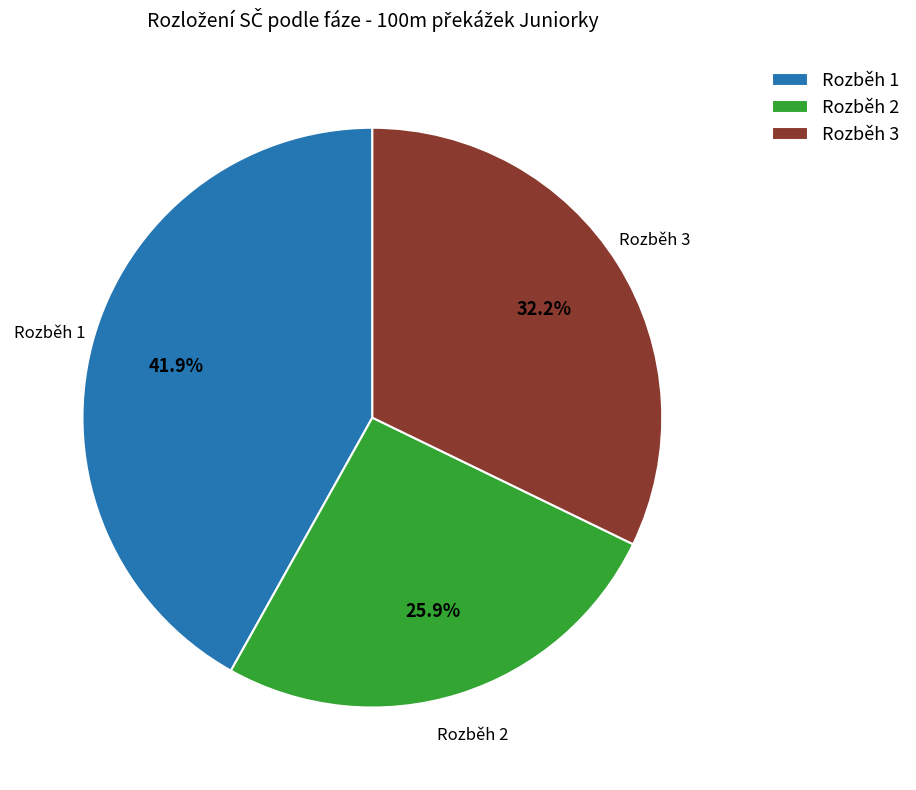

Does any single category account for the majority?

No